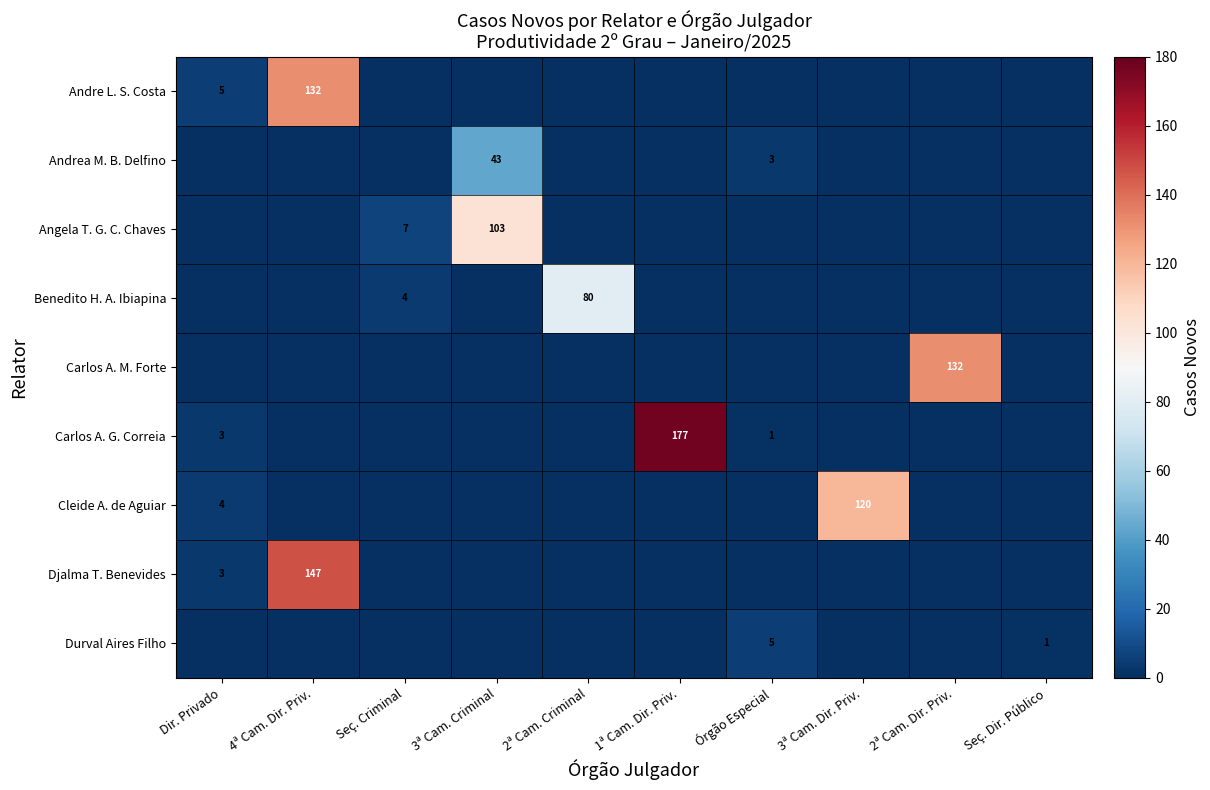

The Angela T. G. C. Chaves series shows 2 at Seç. Criminal. True or false?

False